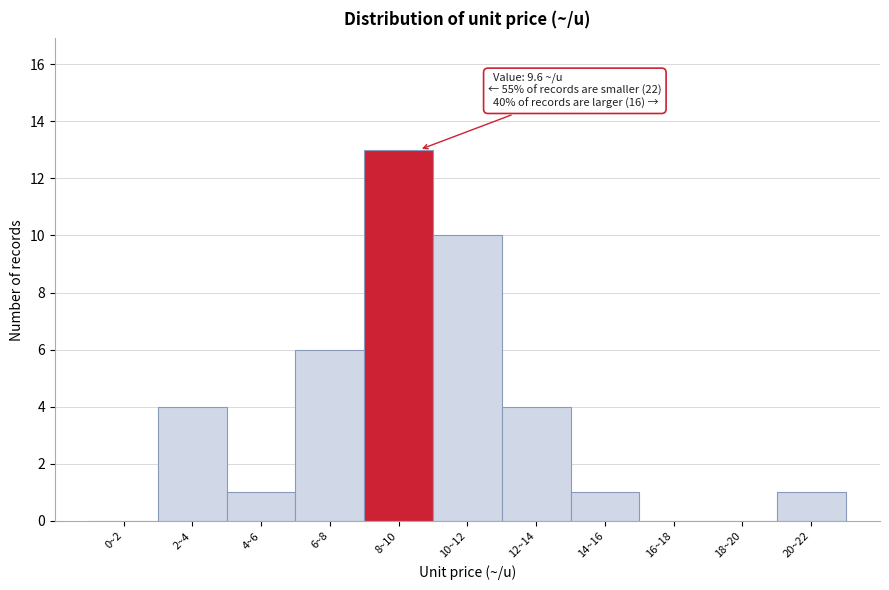

Reading left to right, transcribe all the data shown in this chart.

0~2=0	2~4=4	4~6=1	6~8=6	8~10=13	10~12=10	12~14=4	14~16=1	16~18=0	18~20=0	20~22=1